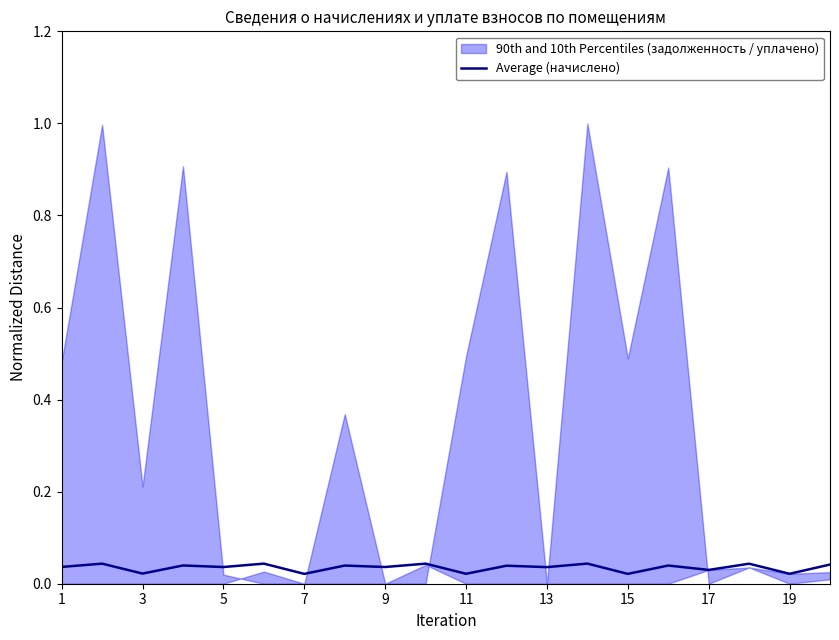

True or false: the data has more than 0 interior local peaks.

True